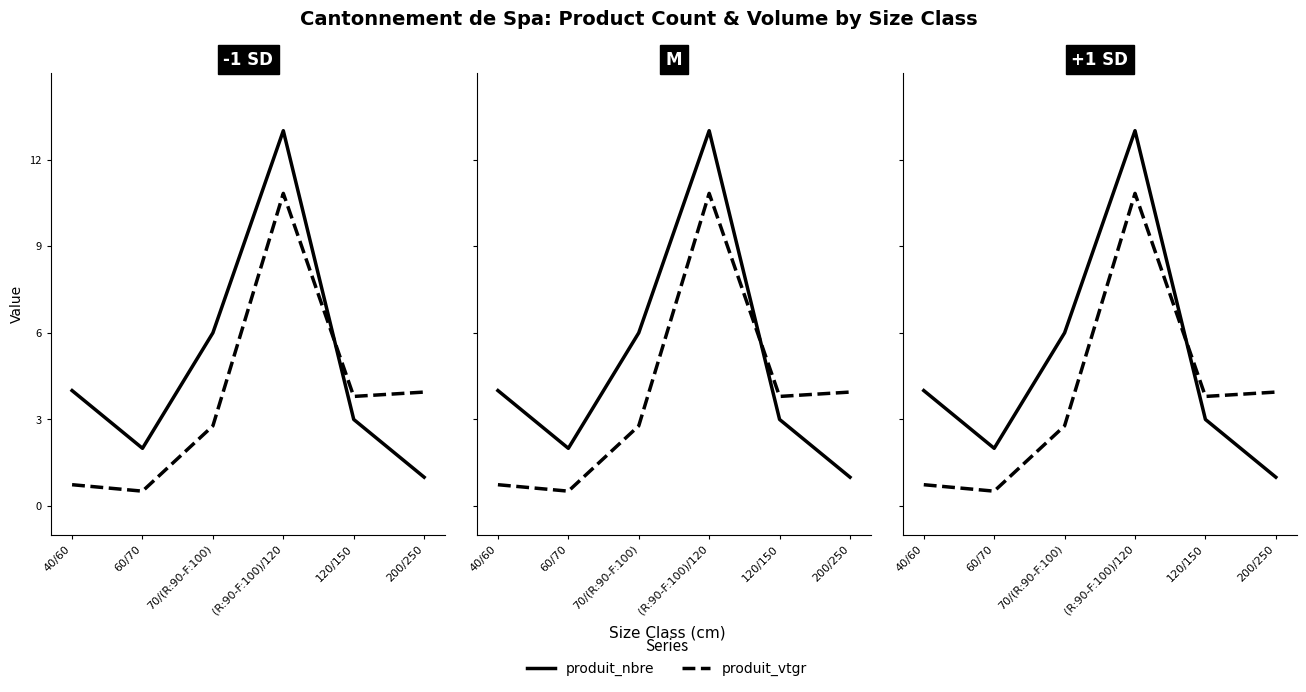

How many values in the produit_vtgr series are below 3?

3